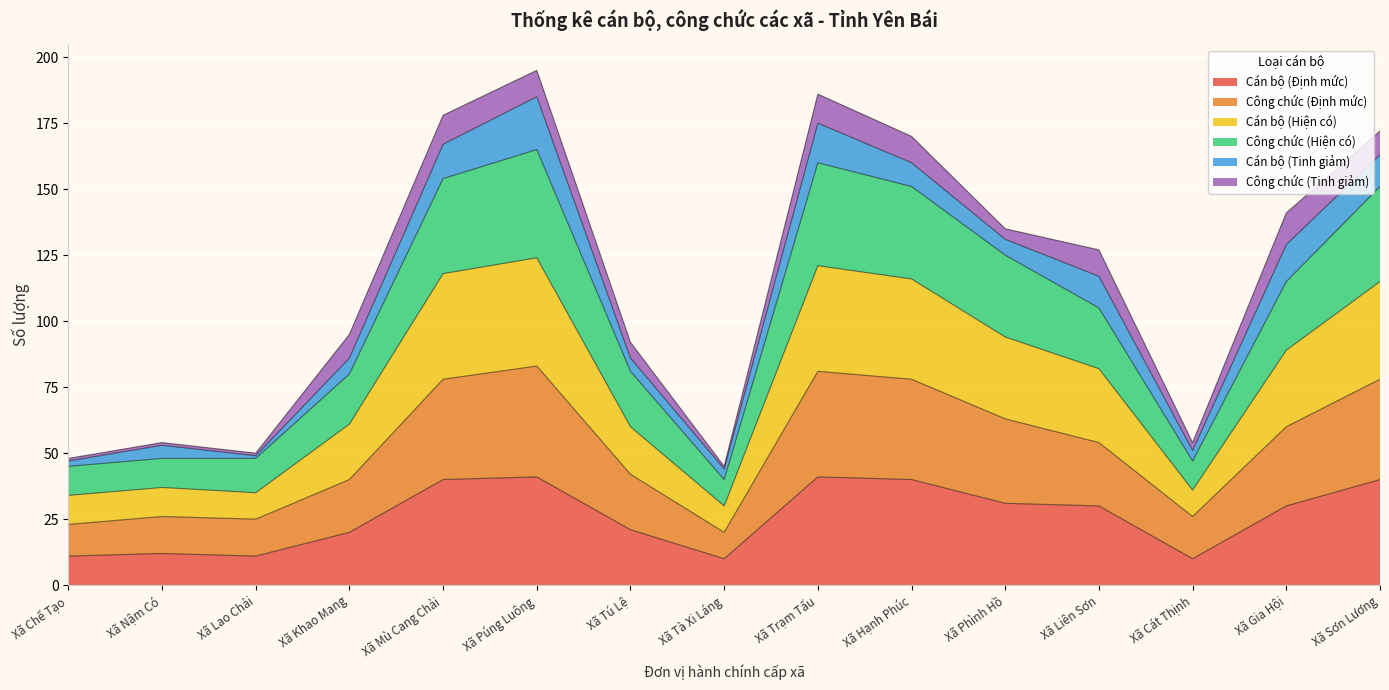

The value of Cán bộ (Định mức) at Xã Phình Hồ is 31. True or false?

True